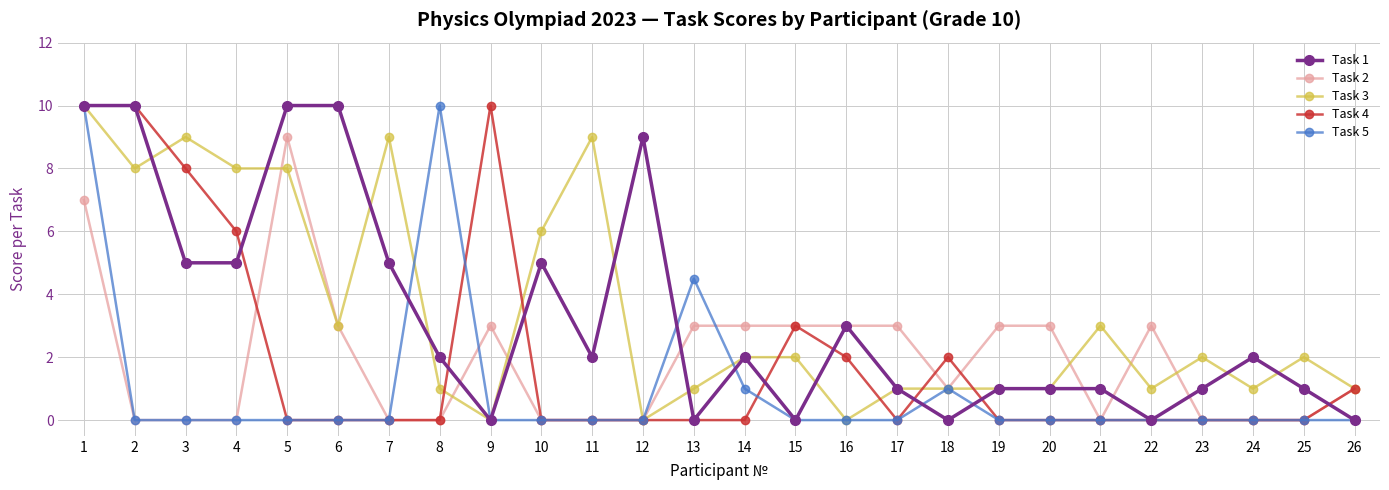

Between 1 and 2, which series saw the biggest shift?

Task 5